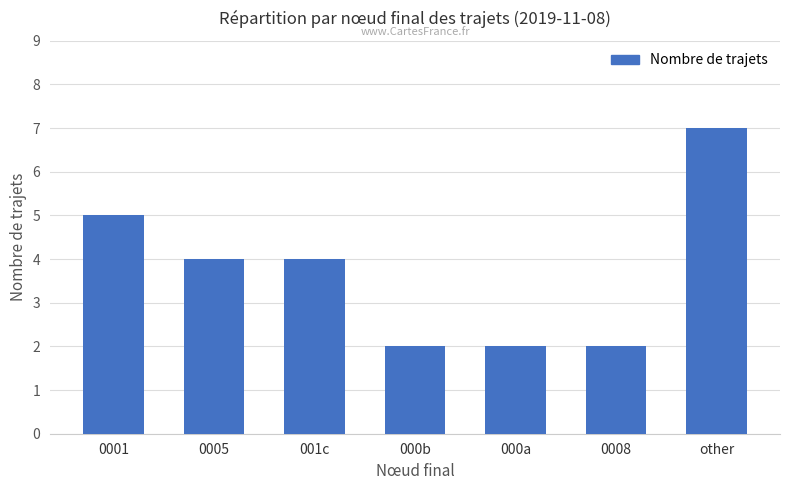

Which label corresponds to the largest value in the chart?

other